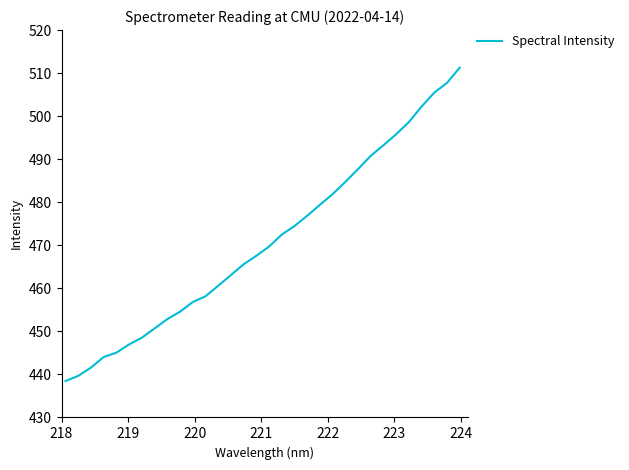

Count the number of data series in this chart.

1